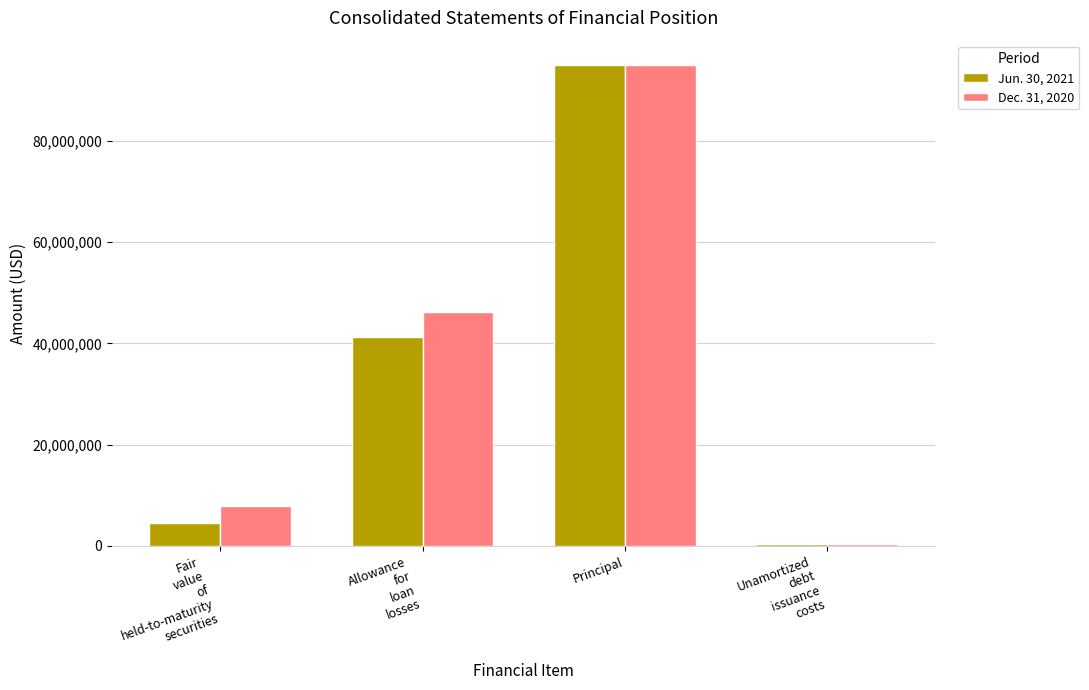

At Fair
value
of
held-to-maturity
securities, list the series in order from largest to smallest.

Dec. 31, 2020, Jun. 30, 2021